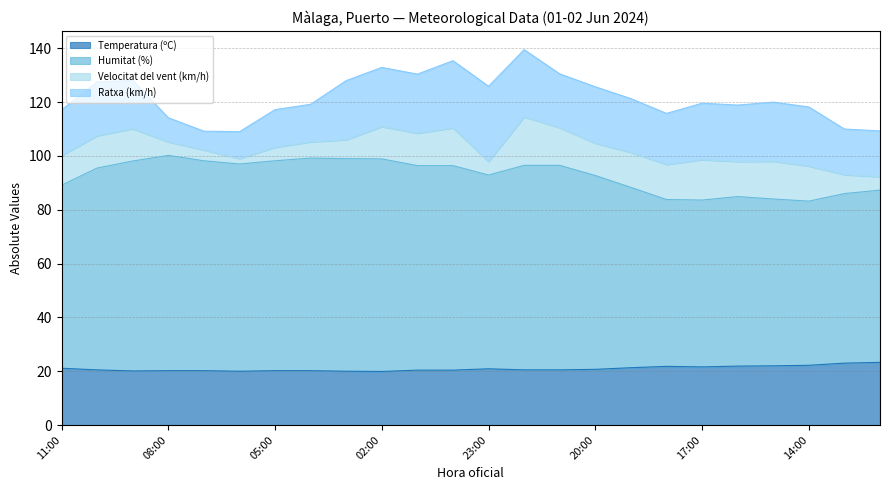

Which series changed the most between 10:00 and 04:00?

Humitat (%)